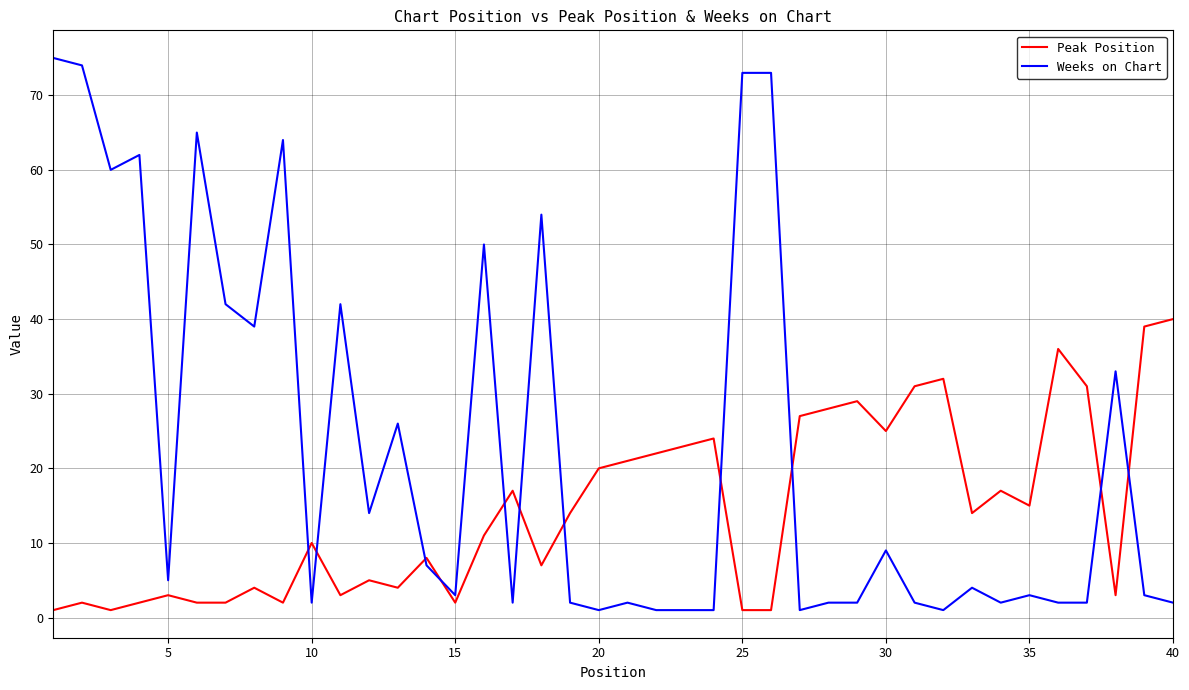

True or false: Peak Position and Weeks on Chart cross at least once.

True